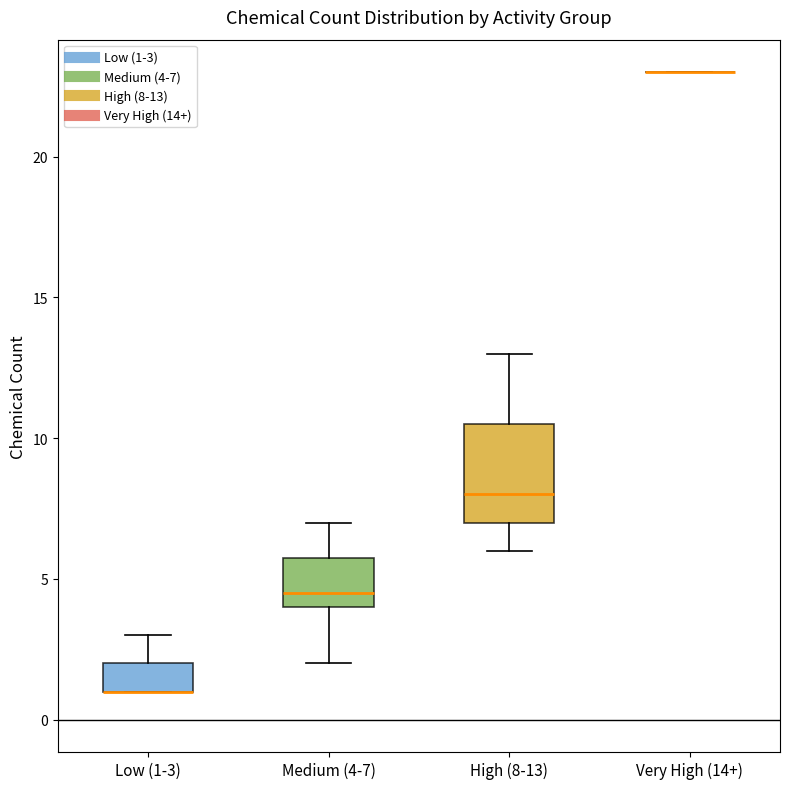

Where is the lower edge of the box for High (8-13) on the y-axis? The values are not printed on the chart, so give them approximately, as read against the axis.

7.0